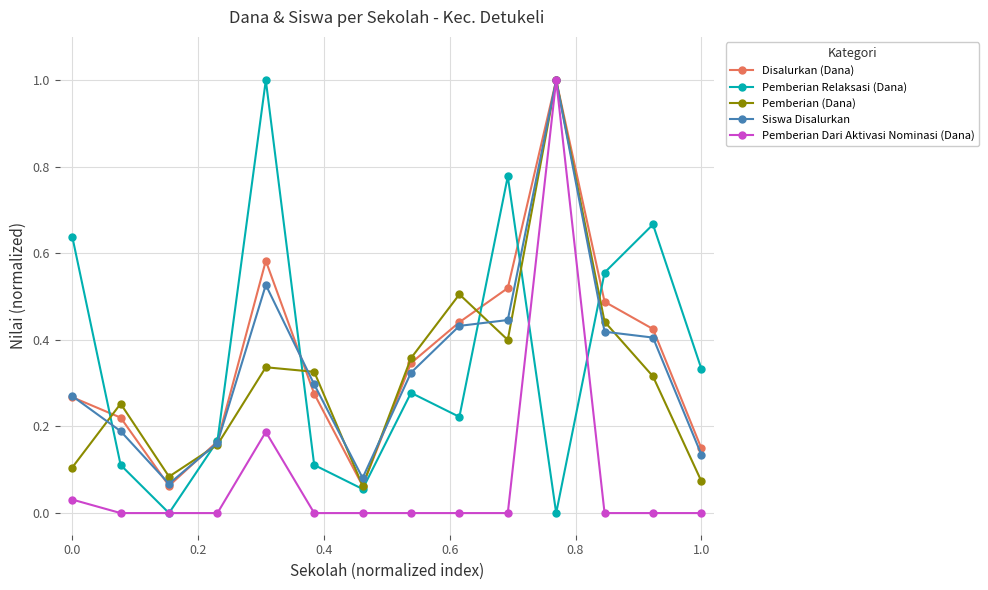

In Pemberian Relaksasi (Dana), how many points are higher than both neighbors (excluding endpoints)?

4